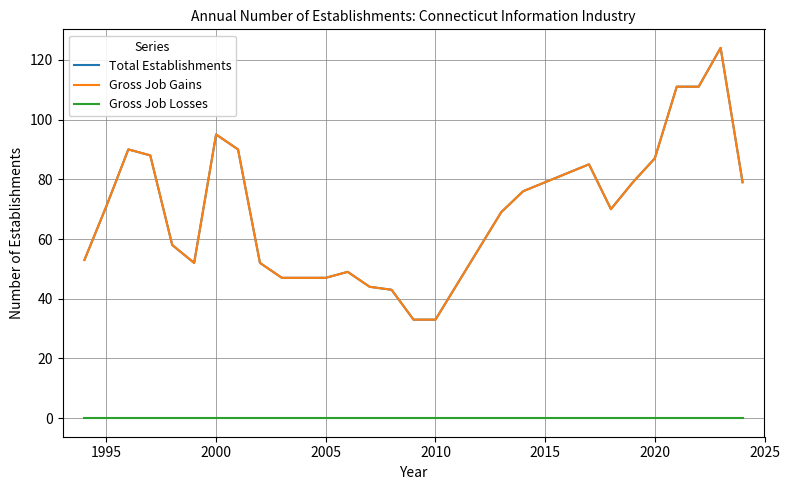

What is the lowest value of the Gross Job Gains series?

33